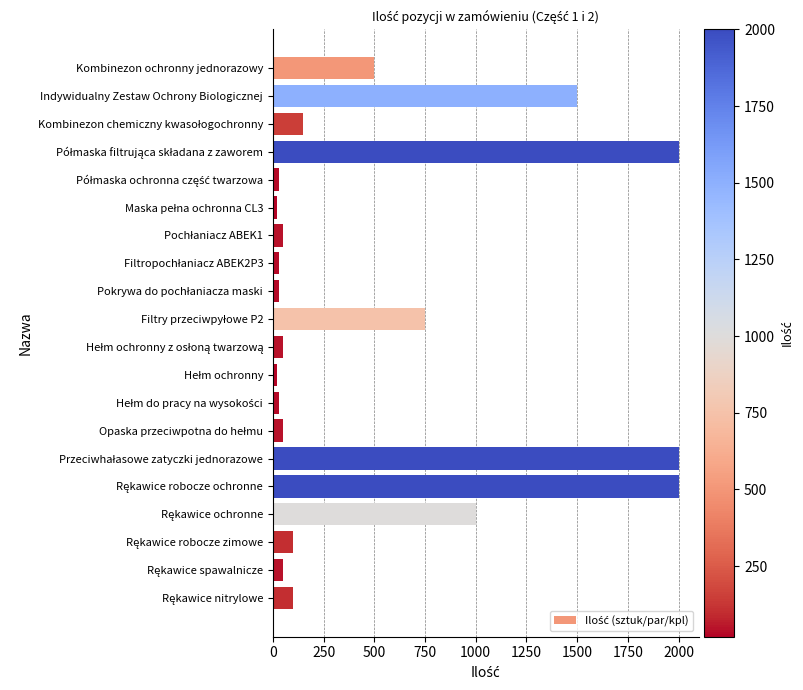

What is the greatest value displayed?

2000